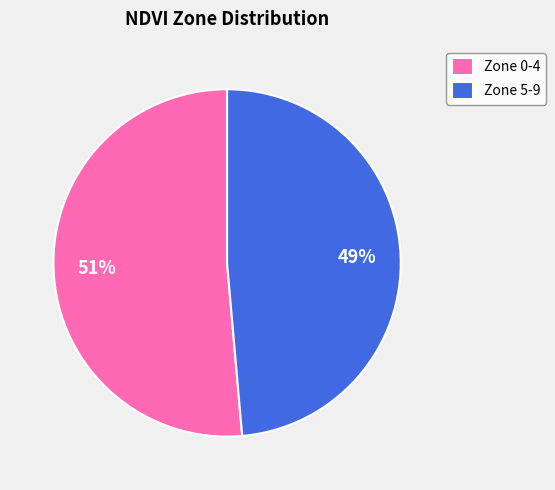

Between Zone 5-9 and Zone 0-4, which is larger?

Zone 0-4